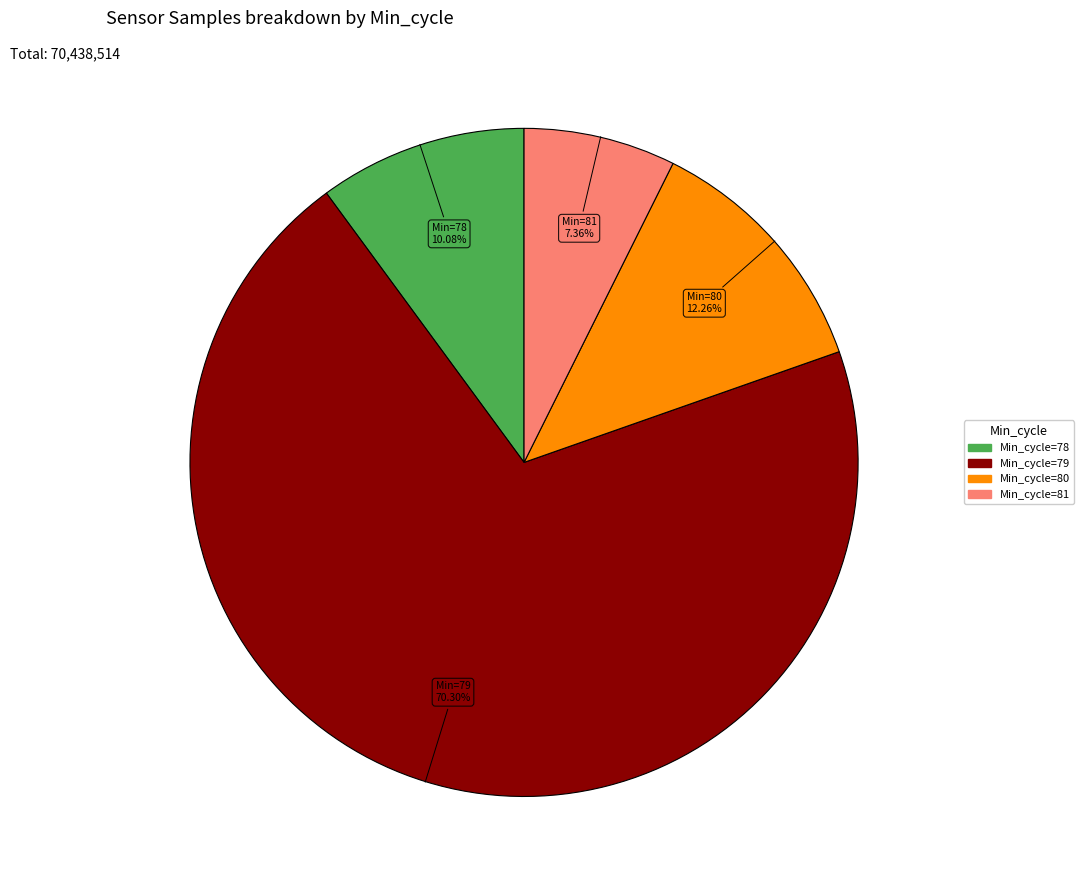

Is there a majority slice in this chart?

Yes